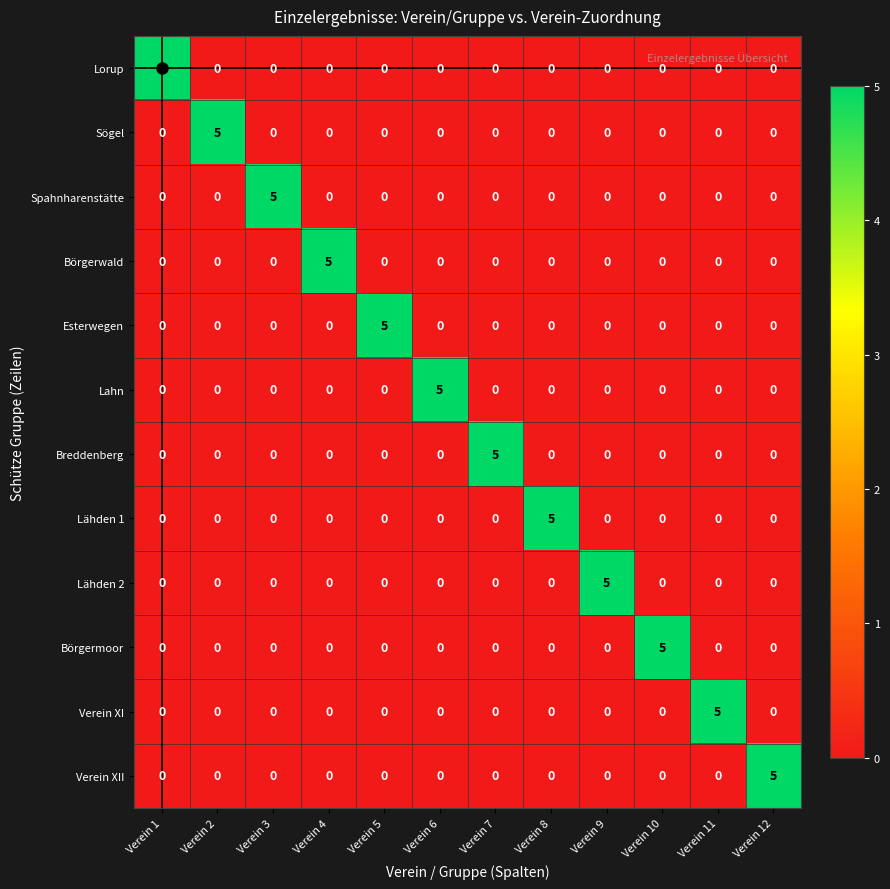

The Esterwegen series shows -2 at Verein 3. True or false?

False